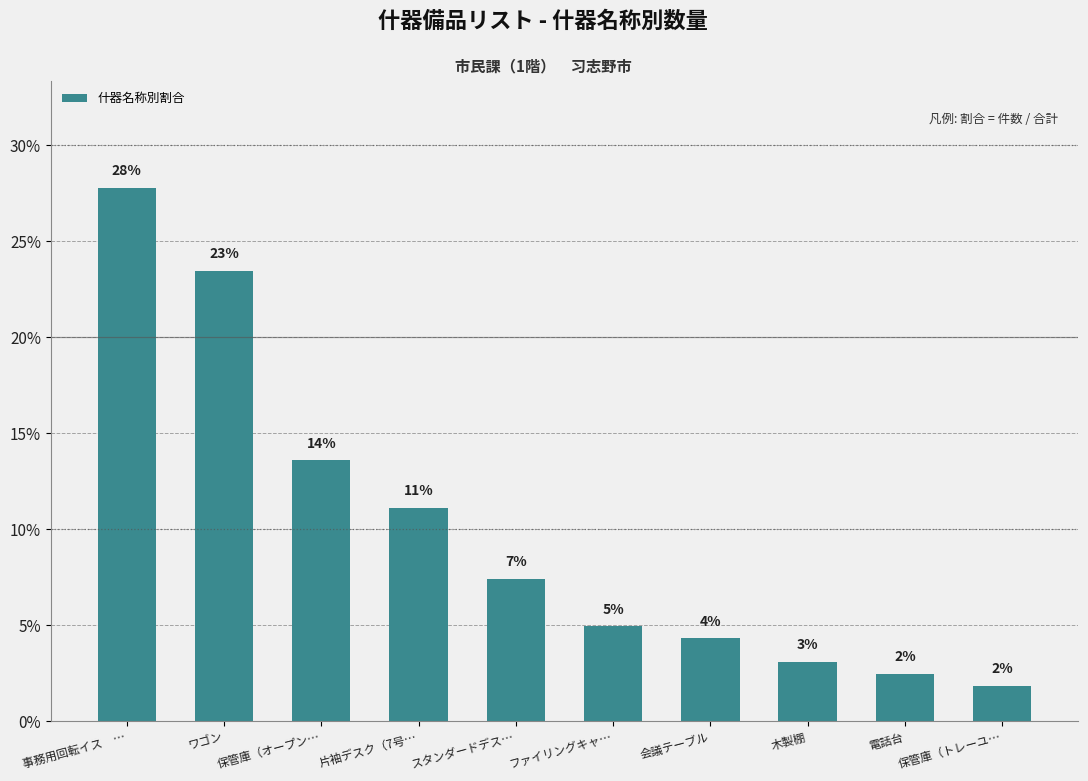

Which has a higher value, 保管庫（トレーユ… or 事務用回転イス　…?

事務用回転イス　…